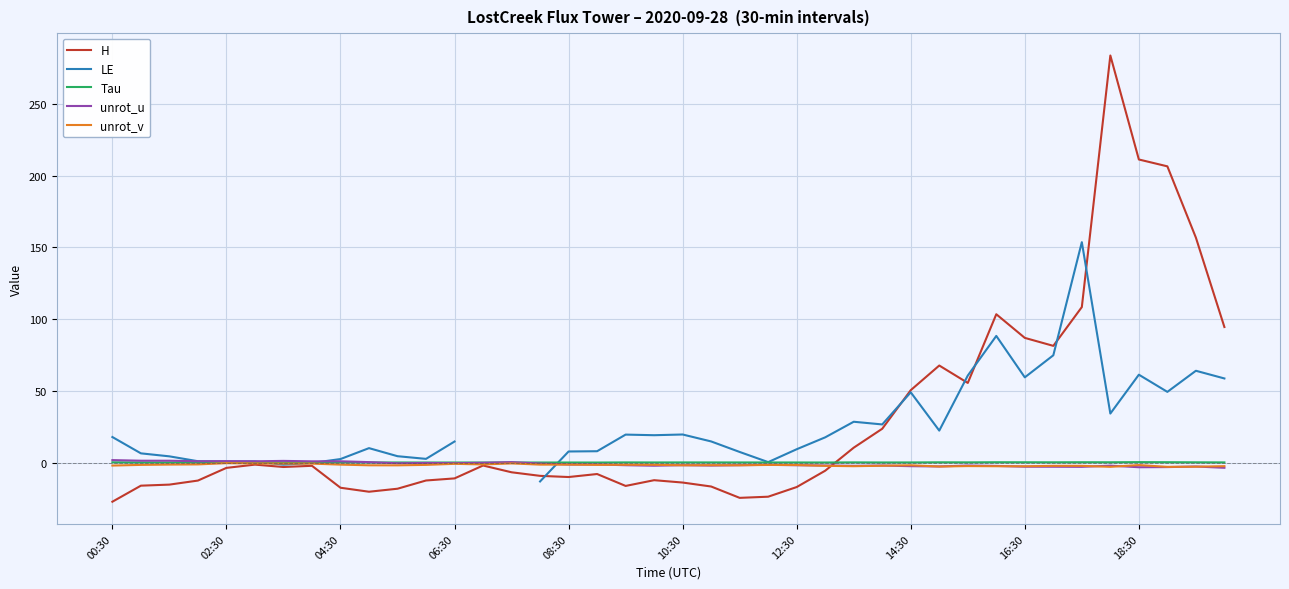

At which category does Tau reach its first local peak?

10